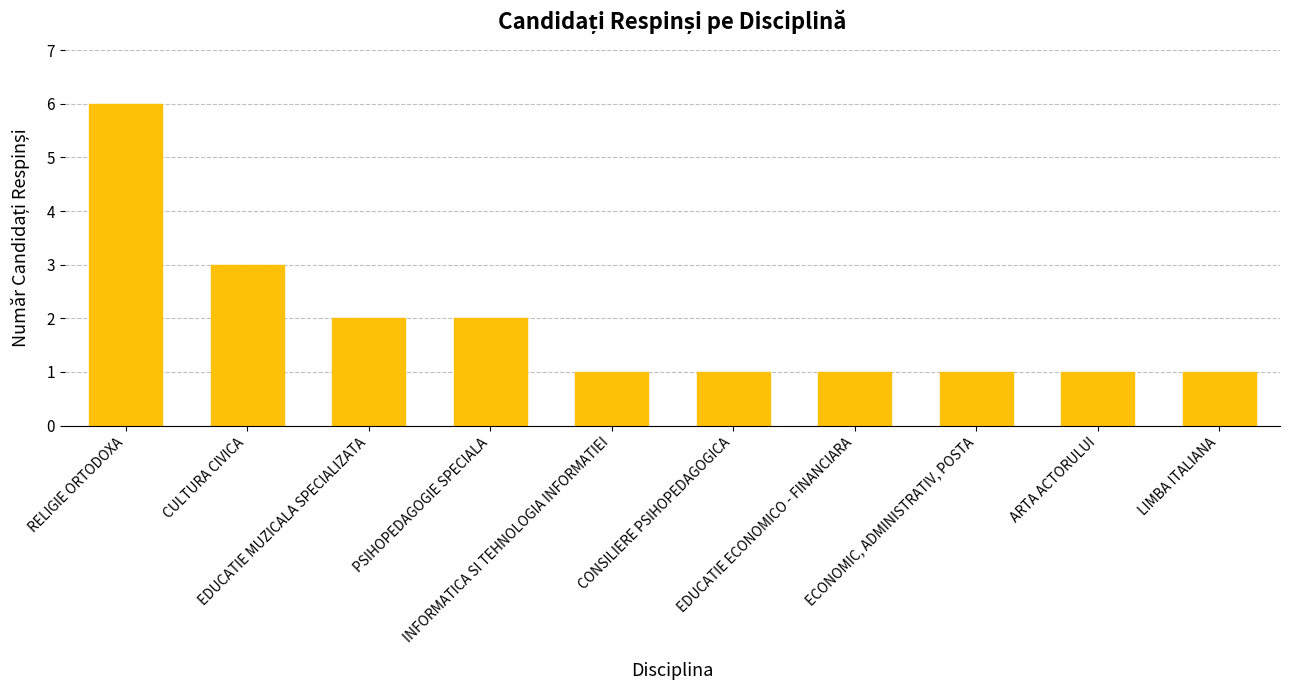

Reading left to right, extract all data points from this chart.

RELIGIE ORTODOXA=6	CULTURA CIVICA=3	EDUCATIE MUZICALA SPECIALIZATA=2	PSIHOPEDAGOGIE SPECIALA=2	INFORMATICA SI TEHNOLOGIA INFORMATIEI=1	CONSILIERE PSIHOPEDAGOGICA=1	EDUCATIE ECONOMICO - FINANCIARA=1	ECONOMIC, ADMINISTRATIV, POSTA=1	ARTA ACTORULUI=1	LIMBA ITALIANA=1